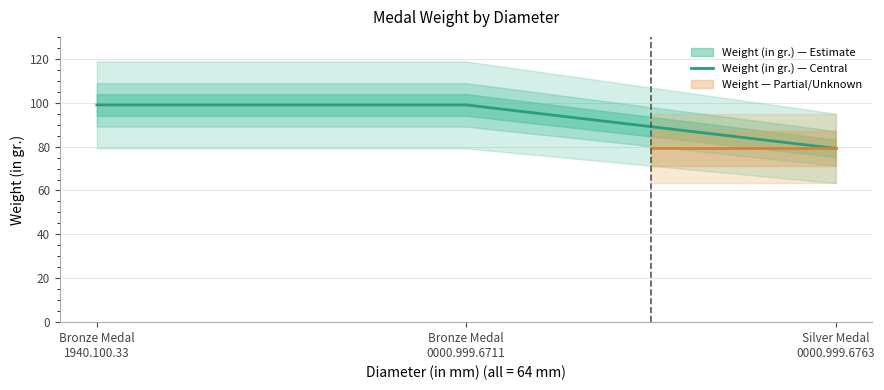

Which category has the highest value across all series?

Bronze Medal
1940.100.33